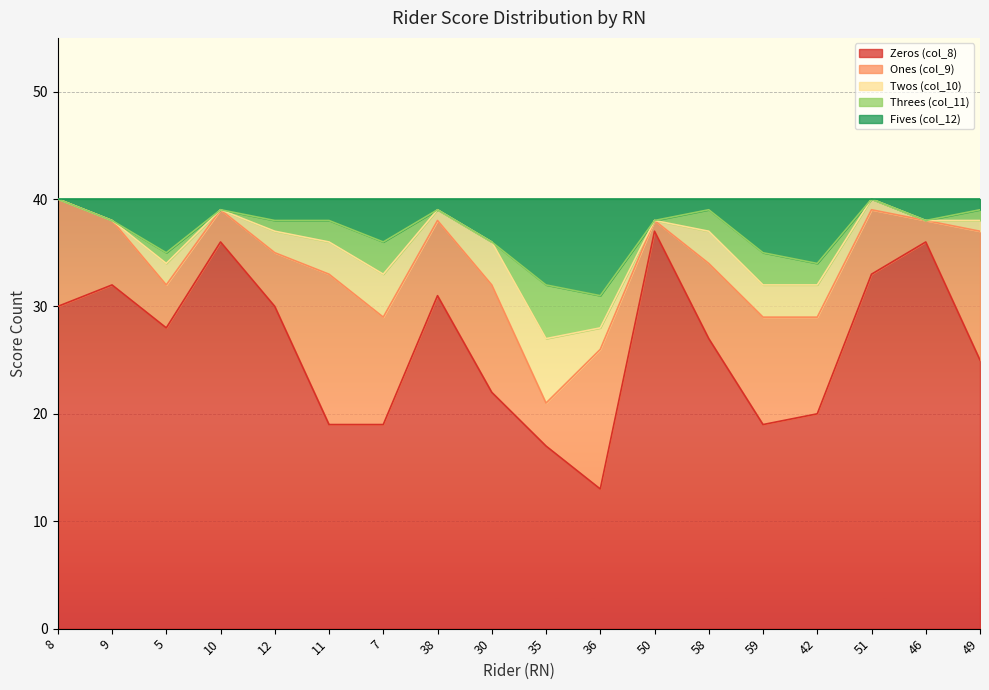

What is the difference between the maximum and second lowest values in the Zeros (col_8) series?

20